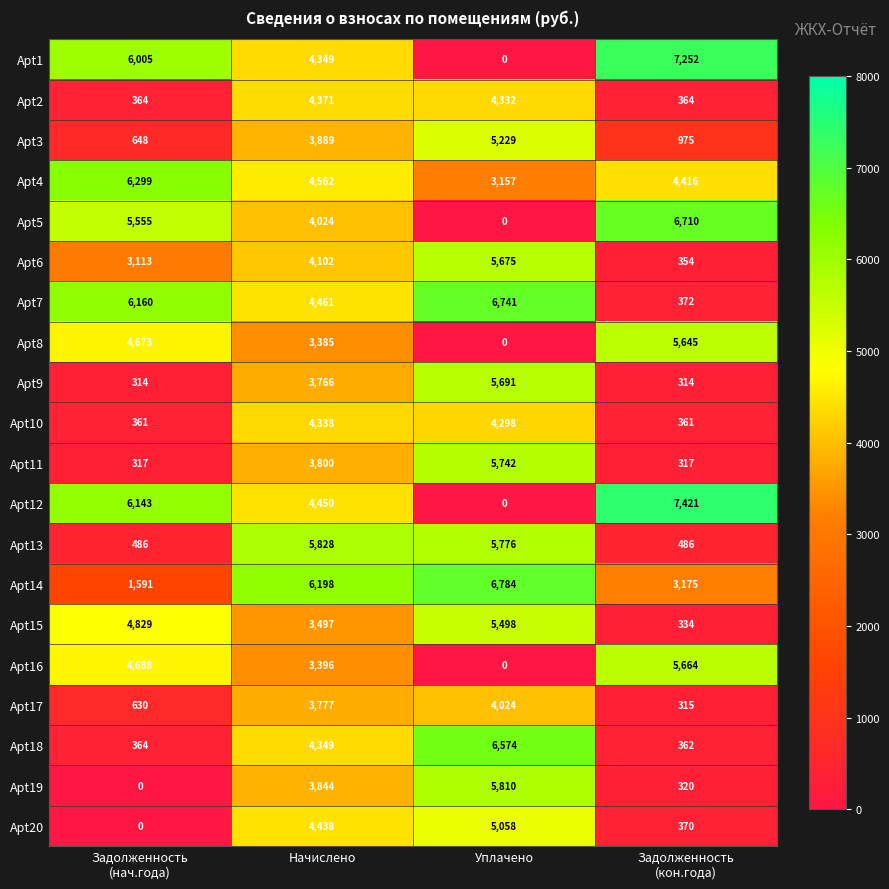

Where is Apt11 nearest to the value 3029?

Начислено